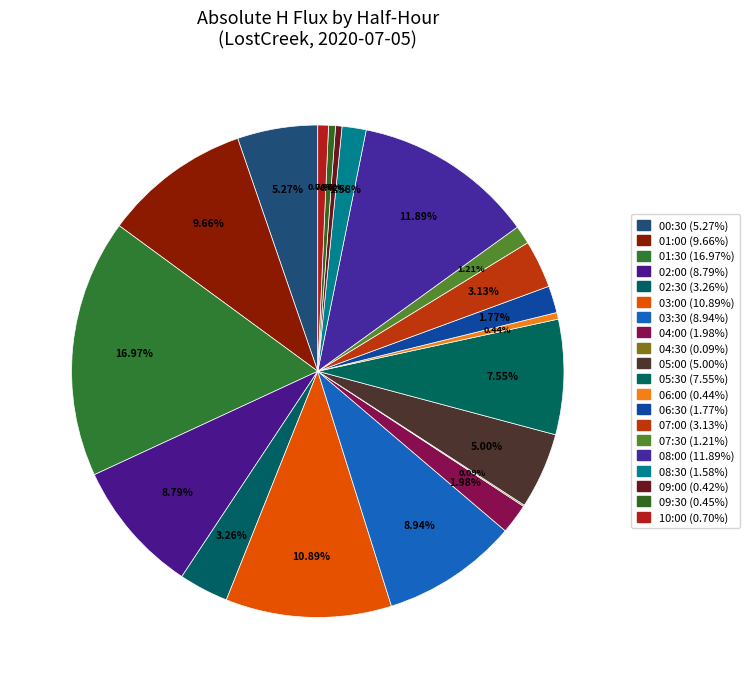

Rank the categories by value from lowest to highest.

04:30, 09:00, 06:00, 09:30, 10:00, 07:30, 08:30, 06:30, 04:00, 07:00, 02:30, 05:00, 00:30, 05:30, 02:00, 03:30, 01:00, 03:00, 08:00, 01:30